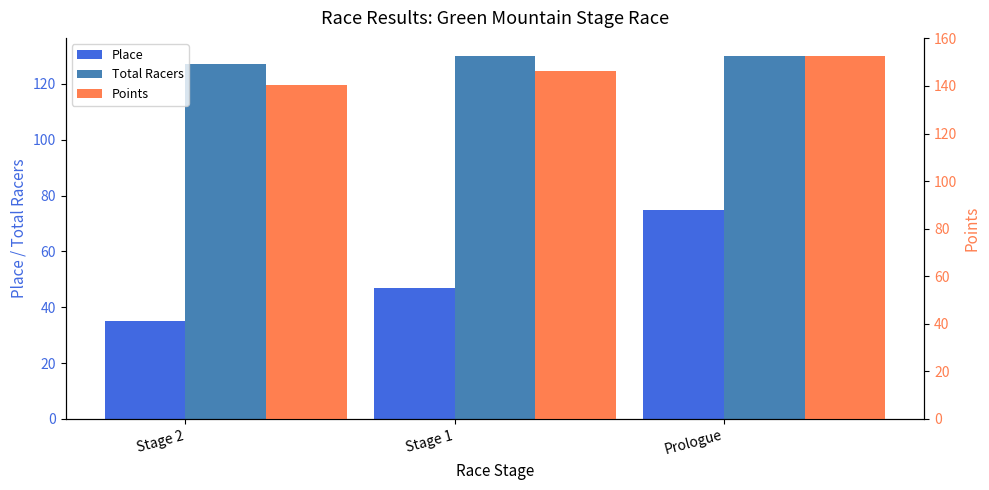

At which label is Place closest to 55?

Stage 1